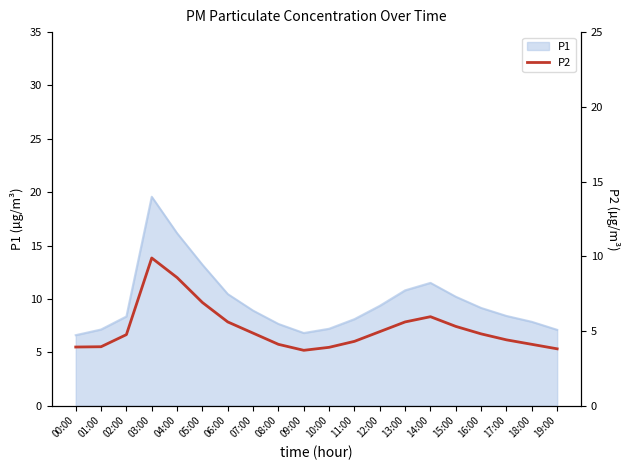

Reading right to left, extract all data points from this chart.

19:00=3.8	18:00=4.1	17:00=4.4	16:00=4.8	15:00=5.3	14:00=6.0	13:00=5.6	12:00=5.0	11:00=4.3	10:00=3.9	09:00=3.7	08:00=4.1	07:00=4.8	06:00=5.6	05:00=6.9	04:00=8.6	03:00=9.9	02:00=4.8	01:00=3.9	00:00=3.9